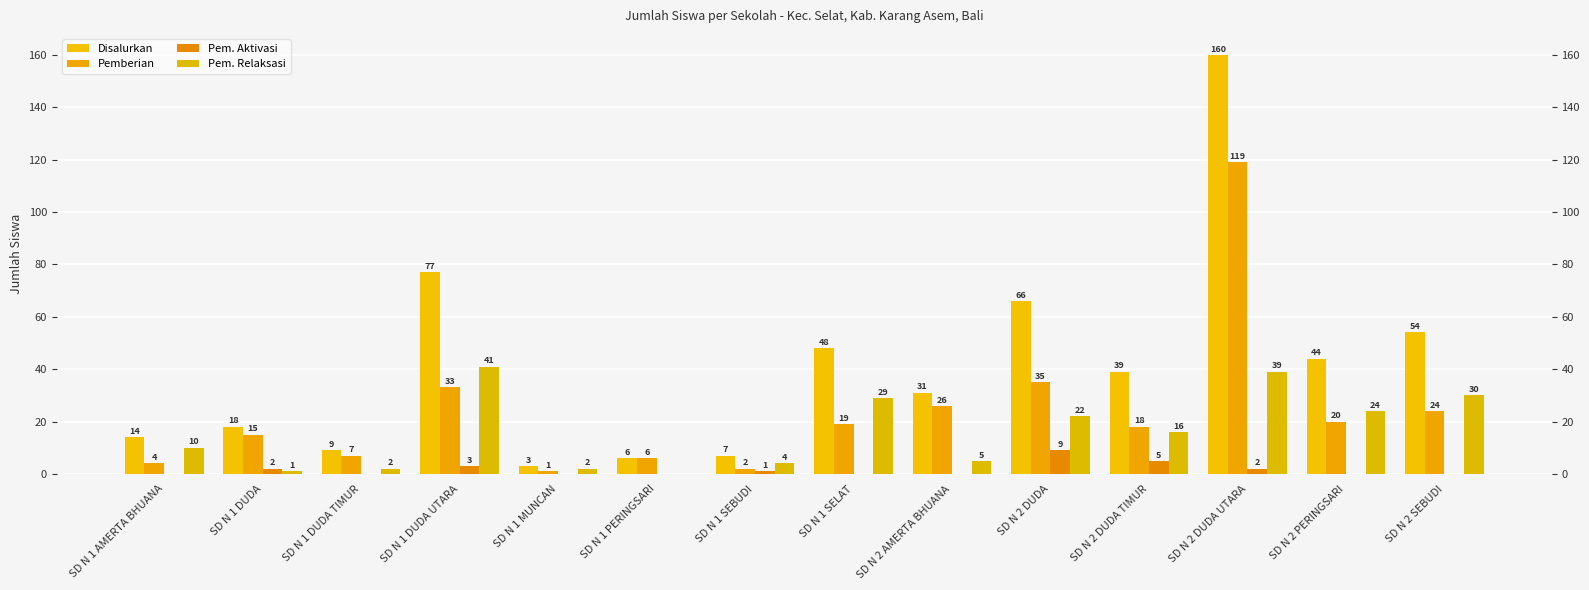

What is the maximum value shown in the chart?

160